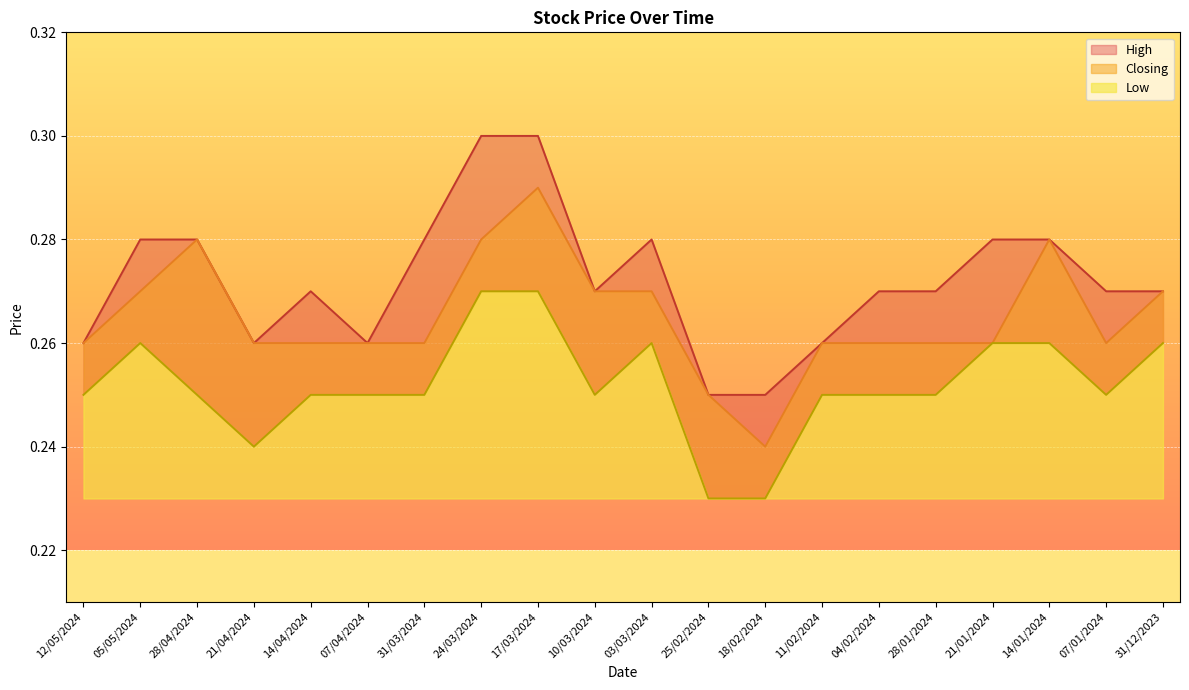

How many series are shown in this chart?

3